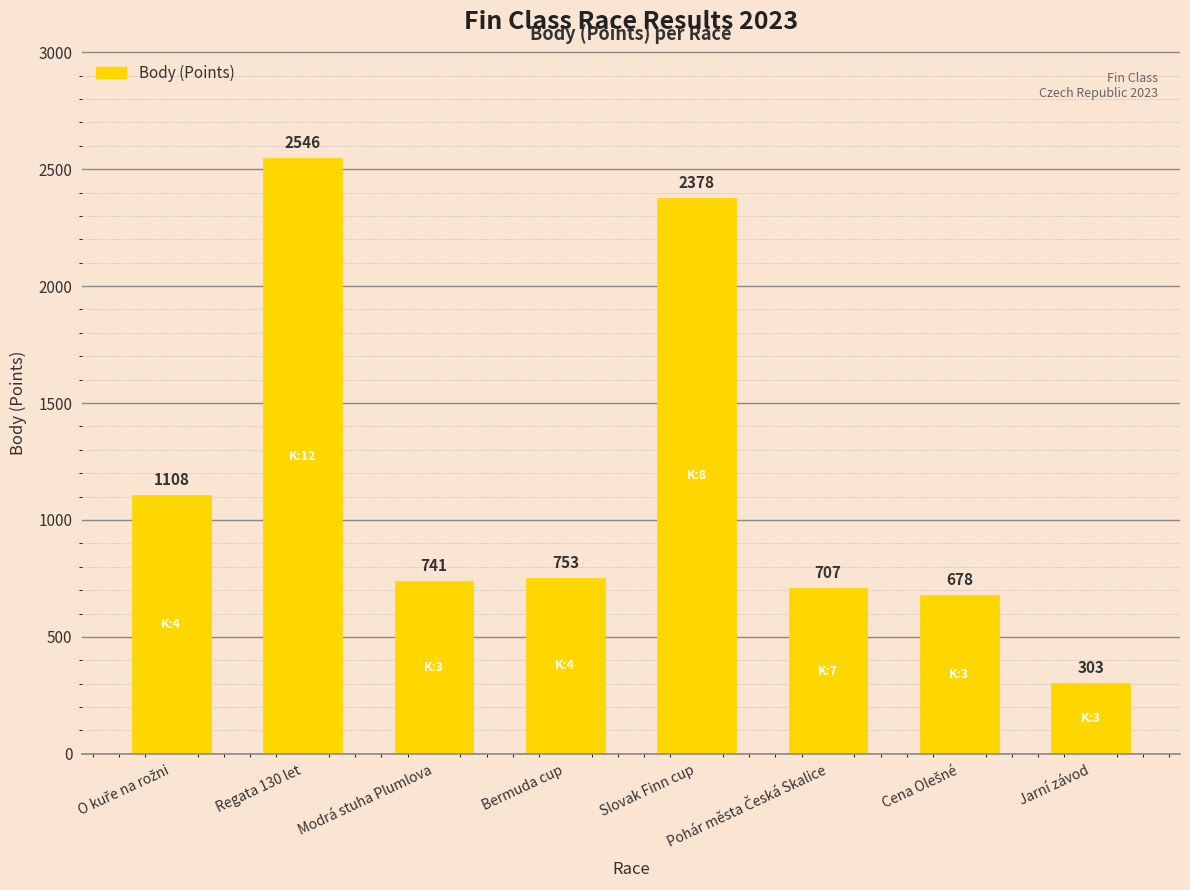

What is the difference between the maximum and minimum values?

2243